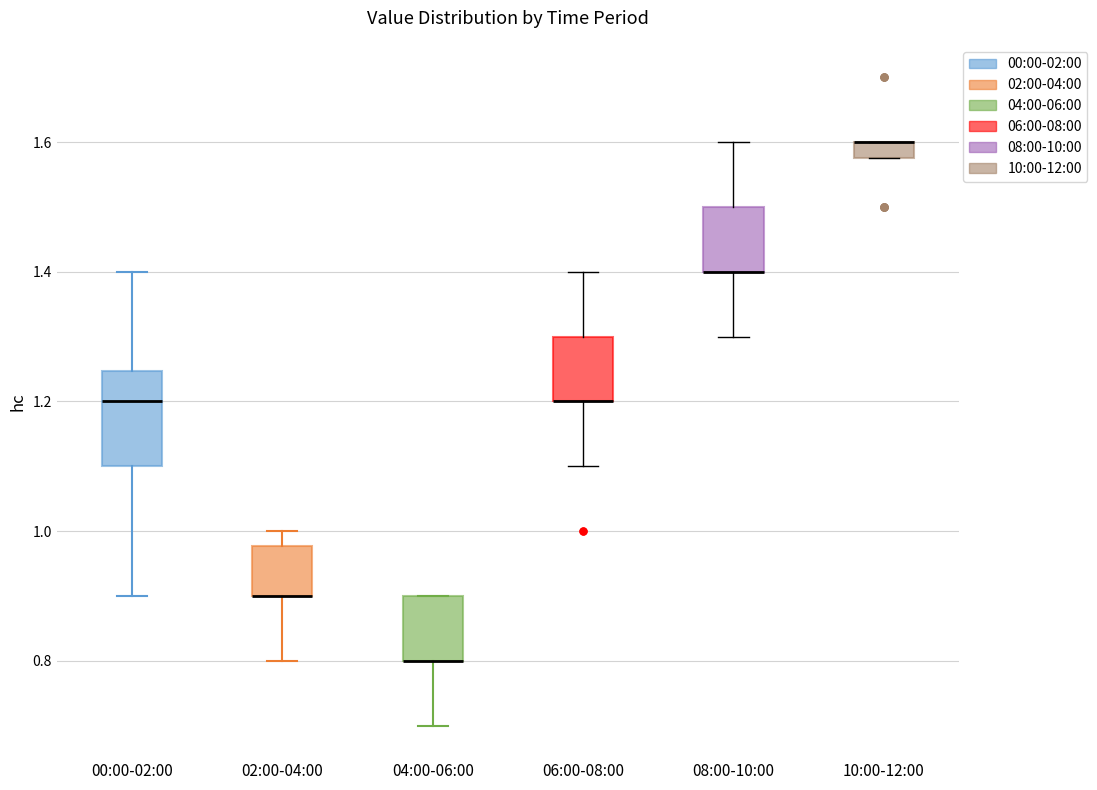

Where is the lower edge of the box for 10:00-12:00 on the y-axis? The values are not printed on the chart, so give them approximately, as read against the axis.

1.58